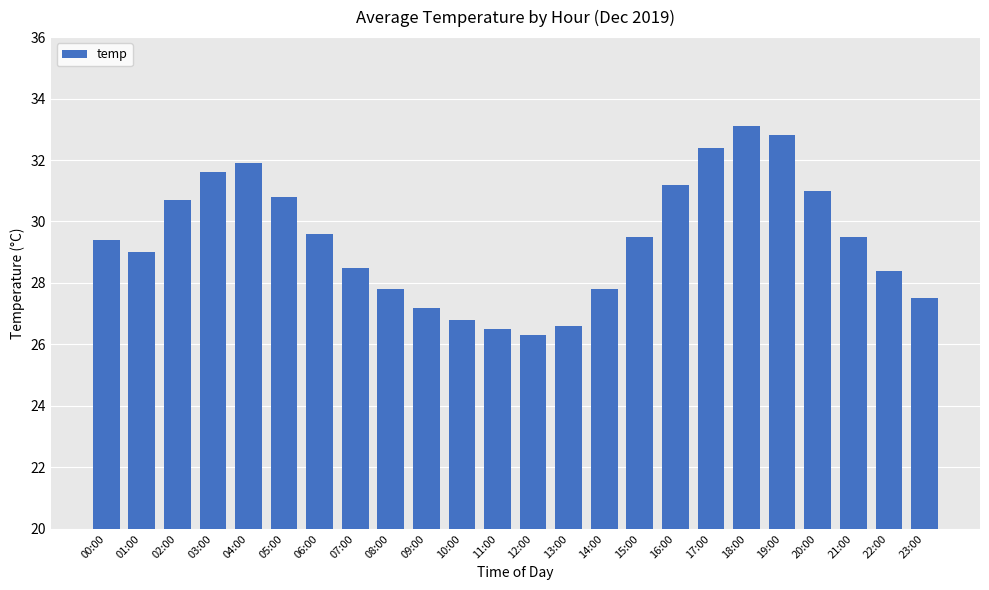

What is the maximum value shown in the chart?

33.1